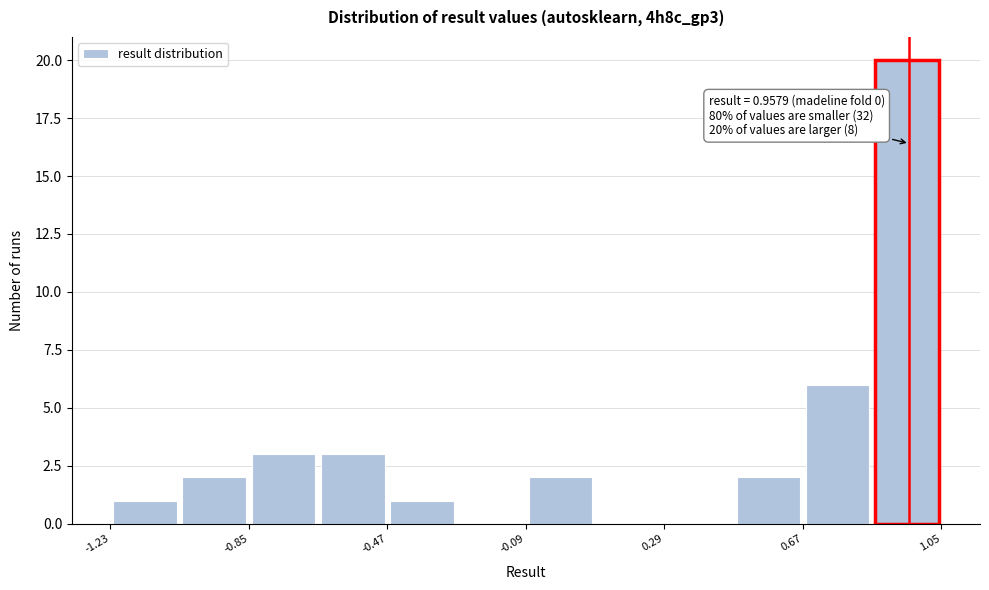

Around what value on the x-axis is the tallest bar? Give the approximate position of its centre, as read against the axis.

0.95